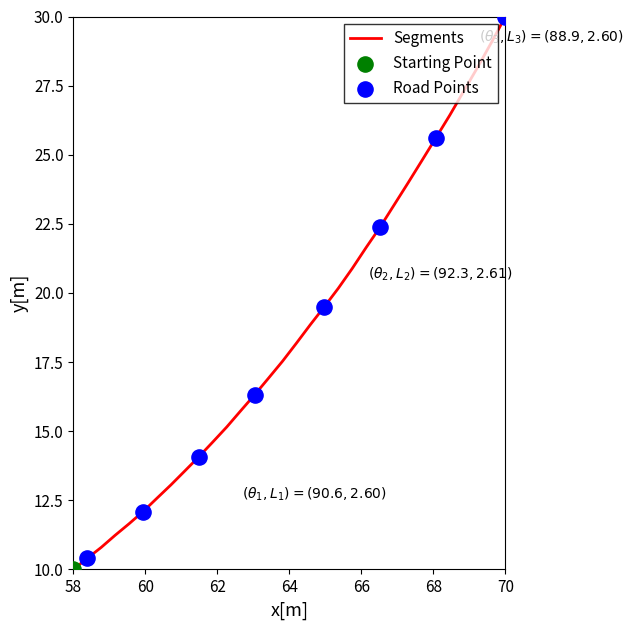

What is the difference between the maximum and minimum values?

20.0